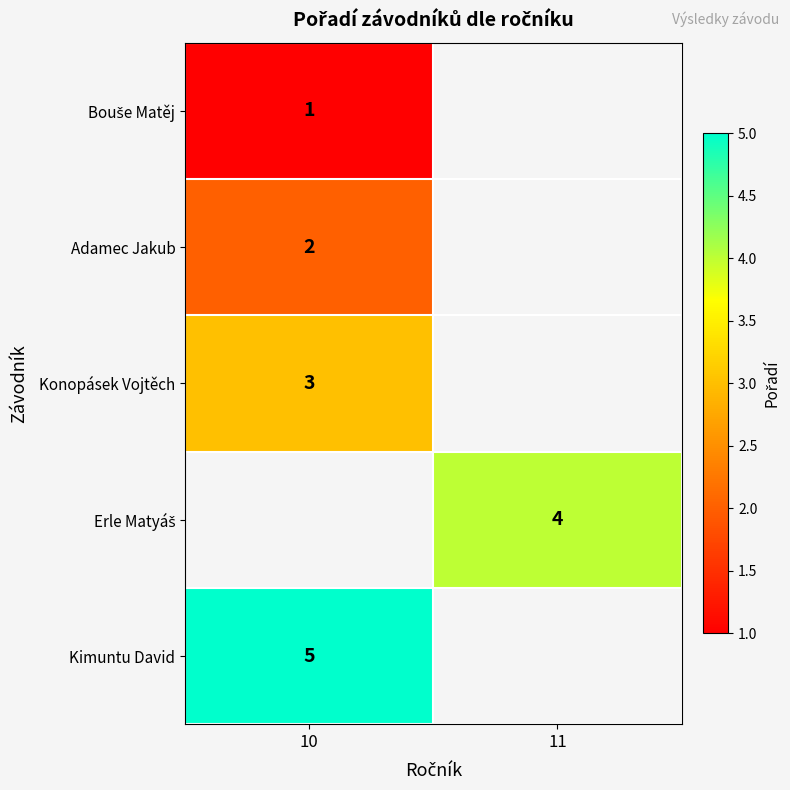

True or false: Konopásek Vojtěch has a value of 3 at 10.

True